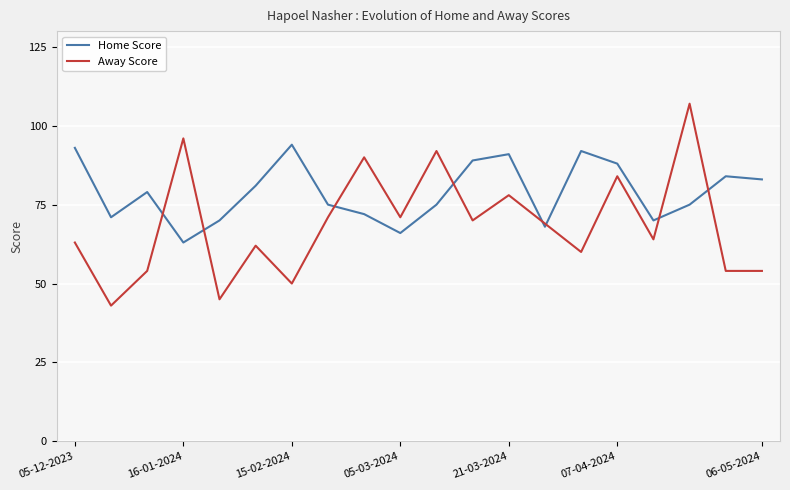

List the series in order of their overall mean, lowest first.

Away Score, Home Score